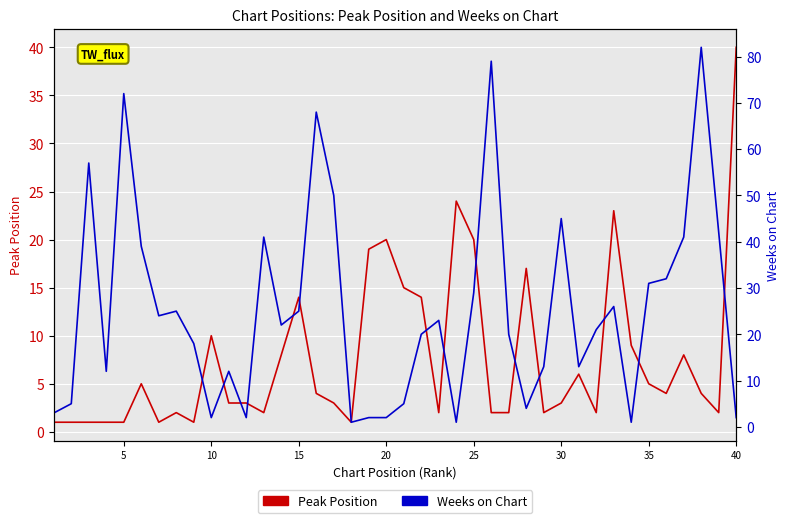

What is the value of the Peak Position point at the 5th from the left?

1